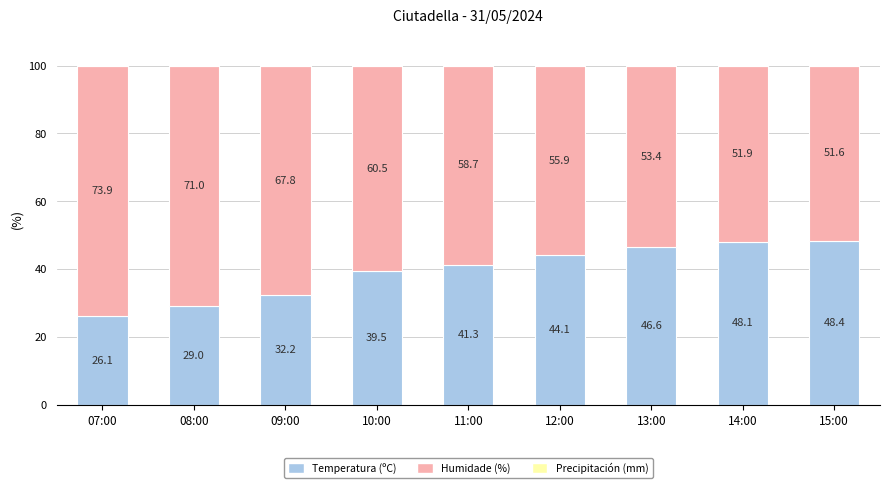

Rank the categories by Temperatura (ºC) value from lowest to highest.

07:00, 08:00, 09:00, 10:00, 11:00, 12:00, 13:00, 14:00, 15:00